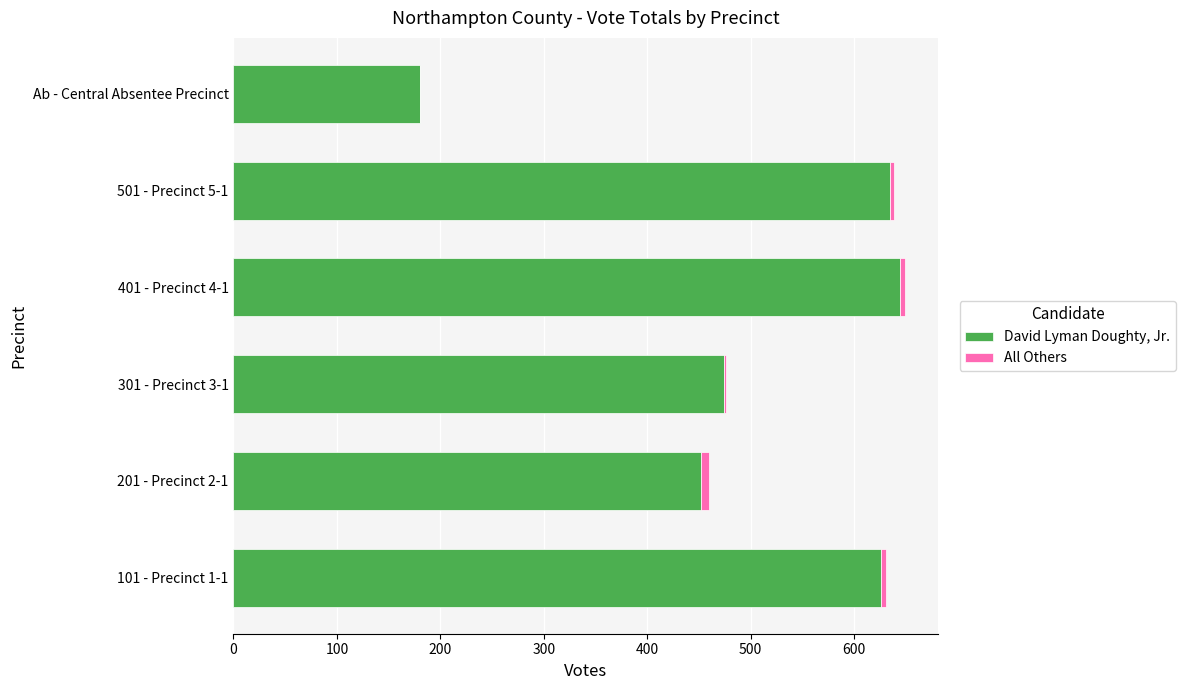

At which label is David Lyman Doughty, Jr. closest to 412?

201 - Precinct 2-1